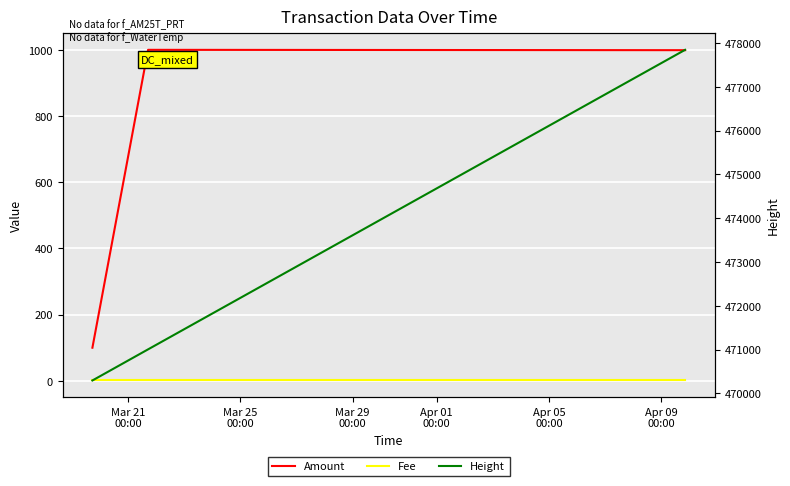

Reading left to right, transcribe all the data shown in this chart.

Amount: 100	1000	999
Fee: 1	1	1
Height: 470294	471004	477843